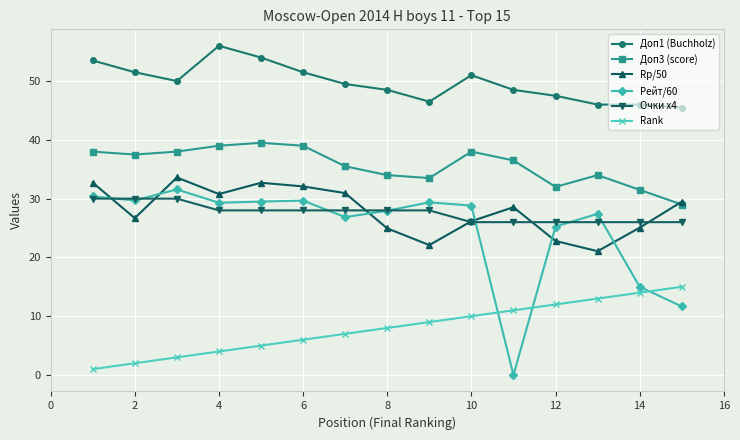

What is the value of the Rp/50 point at the 14th from the left?

25.1